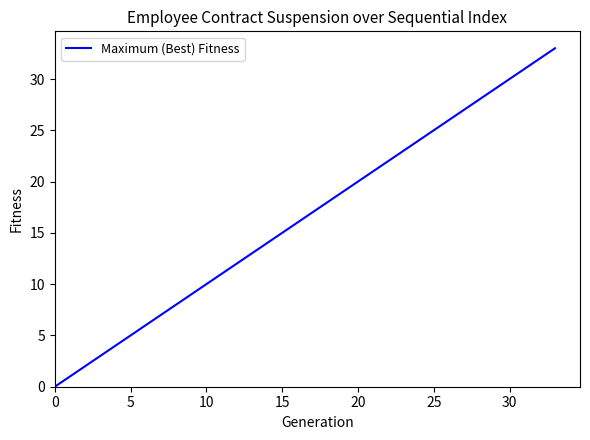

What is the maximum value shown in the chart?

33